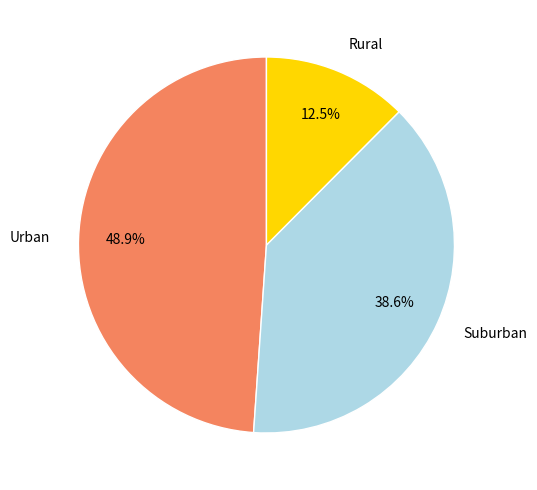

Is there any slice that represents more than half of the pie?

No